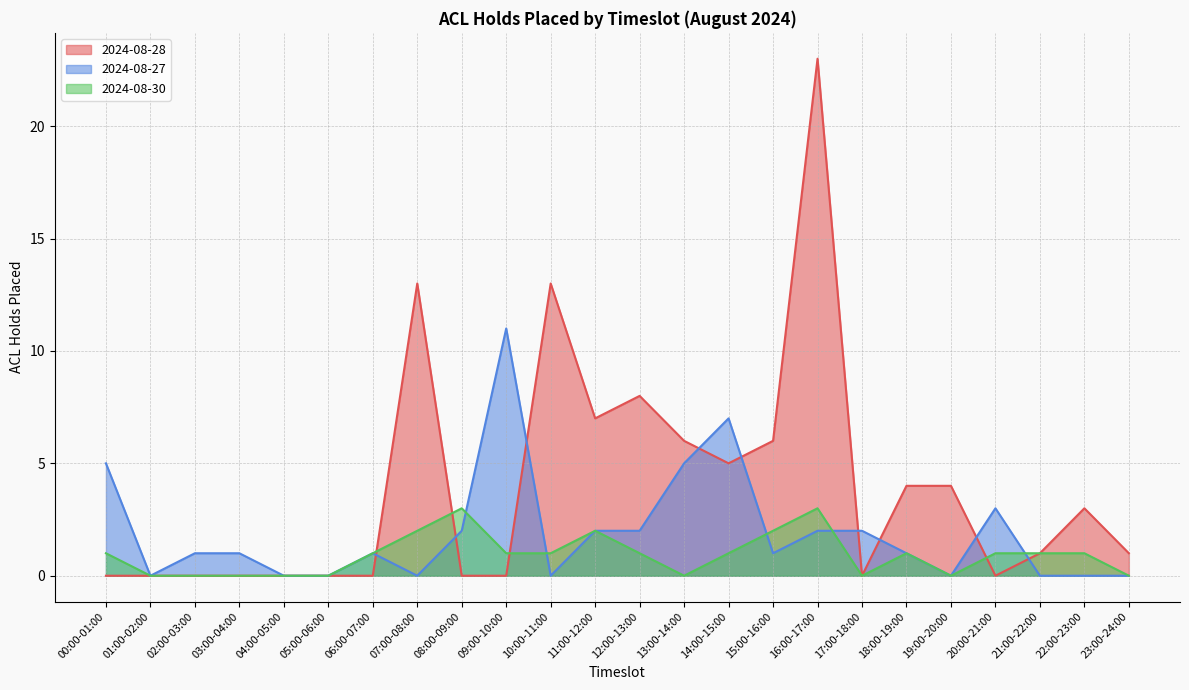

Reading left to right, extract all data points from this chart.

2024-08-28: 00:00-01:00=0	01:00-02:00=0	02:00-03:00=0	03:00-04:00=0	04:00-05:00=0	05:00-06:00=0	06:00-07:00=0	07:00-08:00=13	08:00-09:00=0	09:00-10:00=0	10:00-11:00=13	11:00-12:00=7	12:00-13:00=8	13:00-14:00=6	14:00-15:00=5	15:00-16:00=6	16:00-17:00=23	17:00-18:00=0	18:00-19:00=4	19:00-20:00=4	20:00-21:00=0	21:00-22:00=1	22:00-23:00=3	23:00-24:00=1
2024-08-27: 00:00-01:00=5	01:00-02:00=0	02:00-03:00=1	03:00-04:00=1	04:00-05:00=0	05:00-06:00=0	06:00-07:00=1	07:00-08:00=0	08:00-09:00=2	09:00-10:00=11	10:00-11:00=0	11:00-12:00=2	12:00-13:00=2	13:00-14:00=5	14:00-15:00=7	15:00-16:00=1	16:00-17:00=2	17:00-18:00=2	18:00-19:00=1	19:00-20:00=0	20:00-21:00=3	21:00-22:00=0	22:00-23:00=0	23:00-24:00=0
2024-08-30: 00:00-01:00=1	01:00-02:00=0	02:00-03:00=0	03:00-04:00=0	04:00-05:00=0	05:00-06:00=0	06:00-07:00=1	07:00-08:00=2	08:00-09:00=3	09:00-10:00=1	10:00-11:00=1	11:00-12:00=2	12:00-13:00=1	13:00-14:00=0	14:00-15:00=1	15:00-16:00=2	16:00-17:00=3	17:00-18:00=0	18:00-19:00=1	19:00-20:00=0	20:00-21:00=1	21:00-22:00=1	22:00-23:00=1	23:00-24:00=0